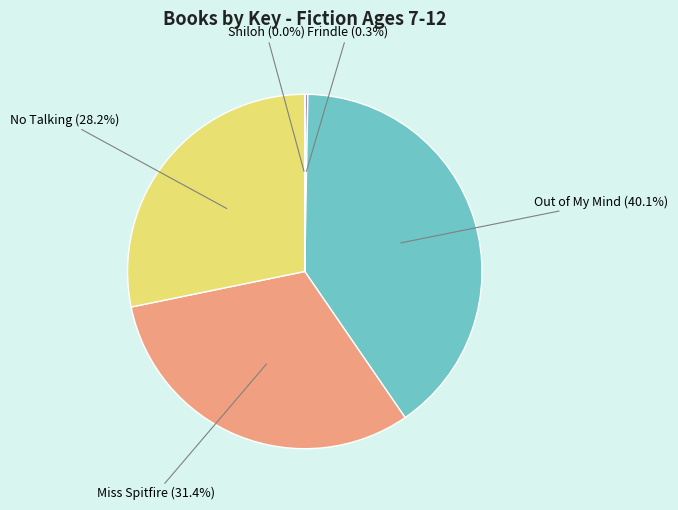

Is there a majority slice in this chart?

No